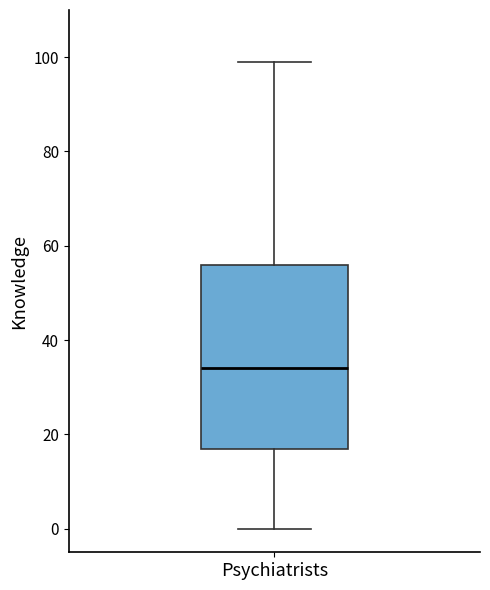

Where is the lower edge of the box for Psychiatrists on the y-axis? The values are not printed on the chart, so give them approximately, as read against the axis.

18